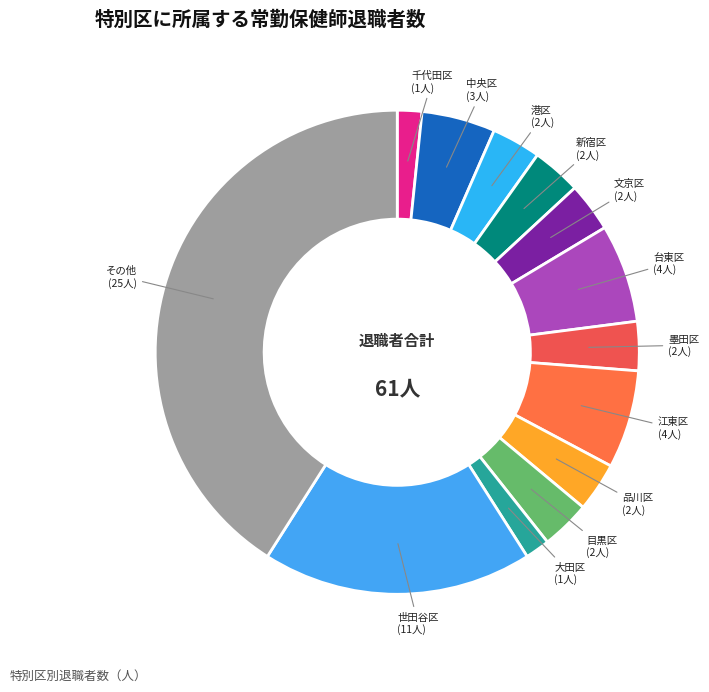

How many slices are in this pie chart?

13